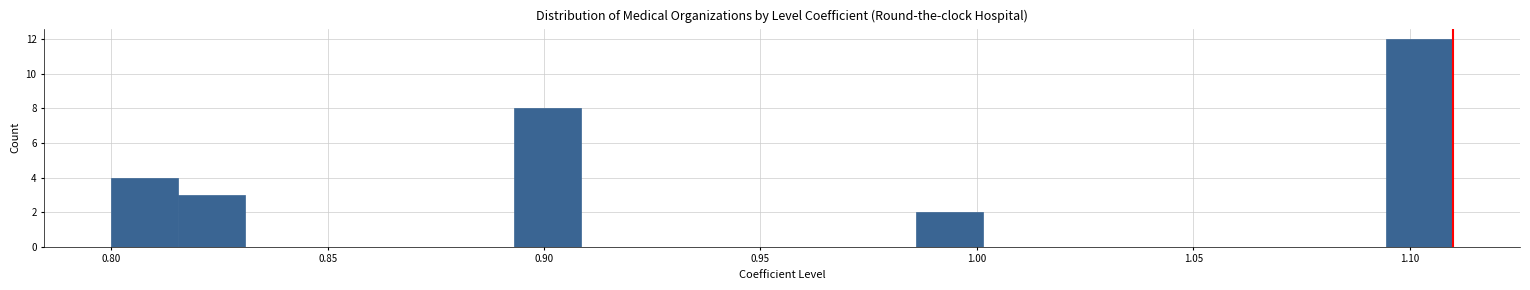

Read against the x-axis, roughly where is the centre of the tallest bar?

1.100